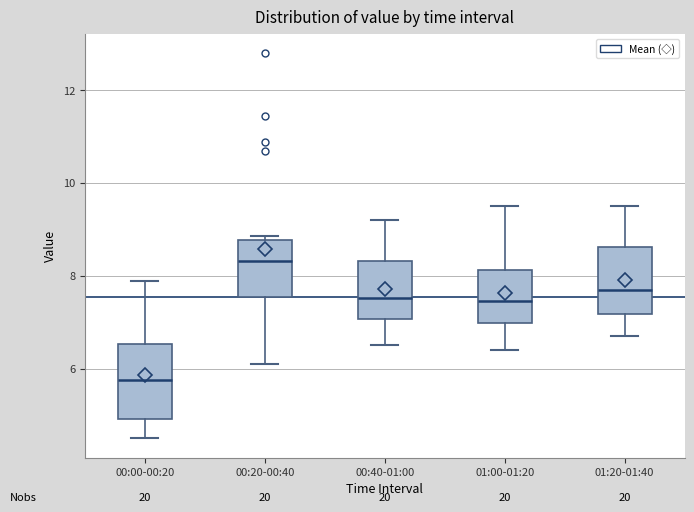

Reading left to right, transcribe this box plot: for each box, give where its median line is, the range the box spans, and where its two whiskers end, as read against the y-axis. The values are not printed on the chart, so give them approximately, as read against the axis.

00:00-00:20: median 5.8, box 5.0 to 6.6, whiskers 4.6 to 7.8
00:20-00:40: median 8.4, box 7.6 to 8.8, whiskers 6.2 to 8.8 (just above the box's upper edge)
00:40-01:00: median 7.6, box 7.0 to 8.4, whiskers 6.6 to 9.2
01:00-01:20: median 7.4, box 7.0 to 8.2, whiskers 6.4 to 9.6
01:20-01:40: median 7.8, box 7.2 to 8.6, whiskers 6.8 to 9.6